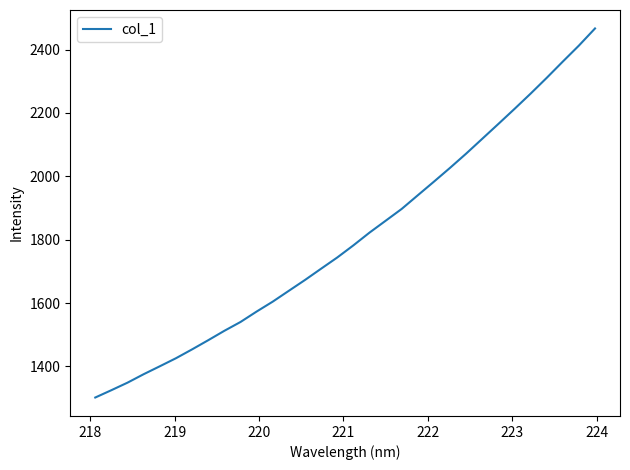

What is the smallest value displayed?

1301.8